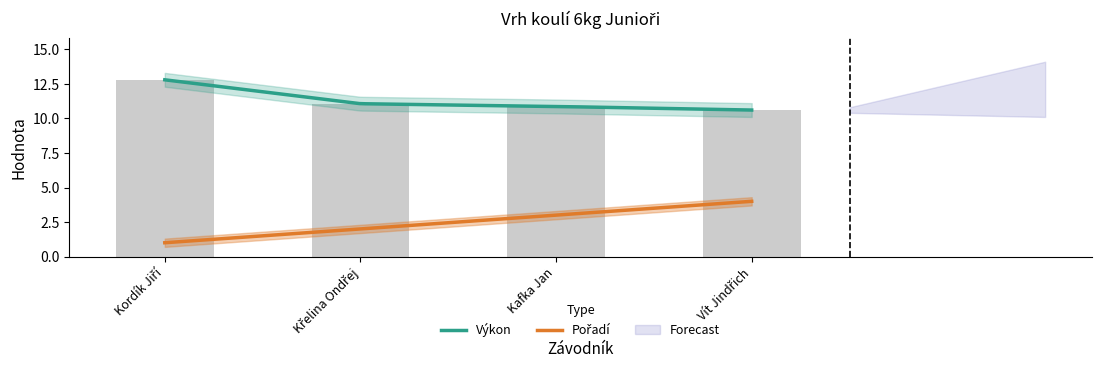

Rank the categories by value from lowest to highest.

Vít Jindřich, Kafka Jan, Křelina Ondřej, Kordík Jiří